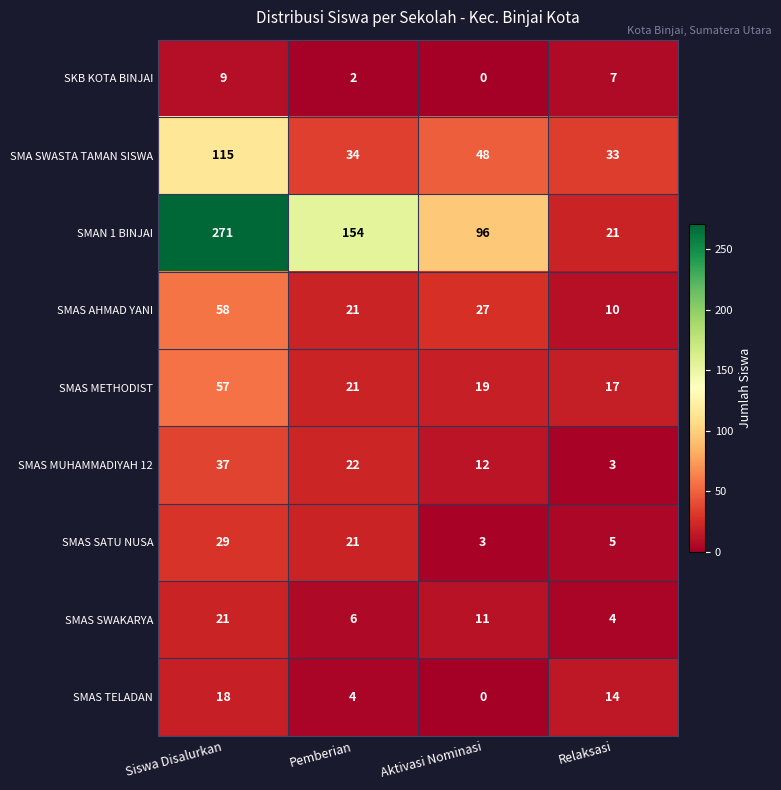

The SMAS TELADAN series shows 20 at Relaksasi. True or false?

False